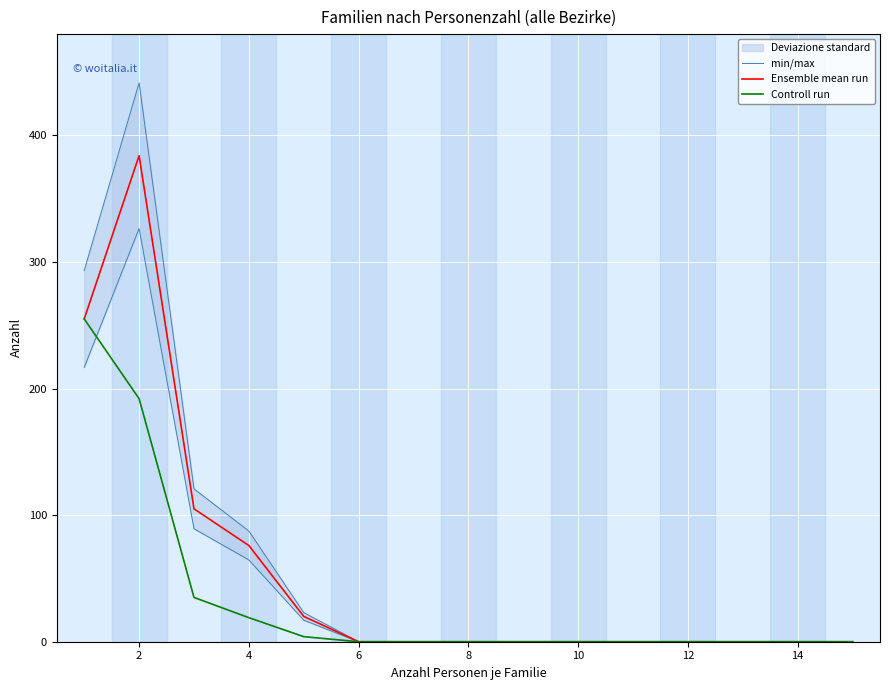

True or false: Ensemble mean run has a value of 0 at 14.

True